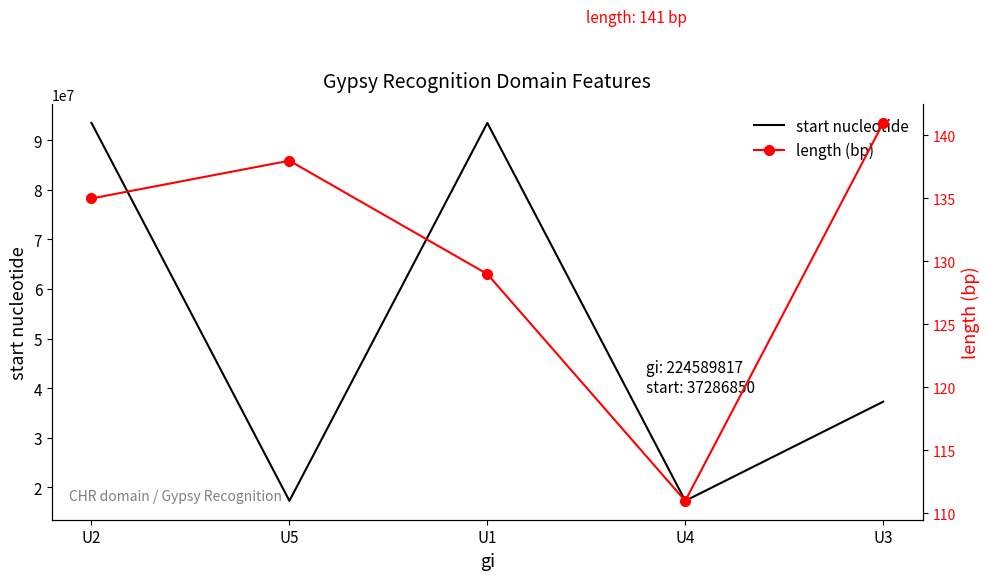

Rank the categories by length (bp) value from highest to lowest.

U3, U5, U2, U1, U4